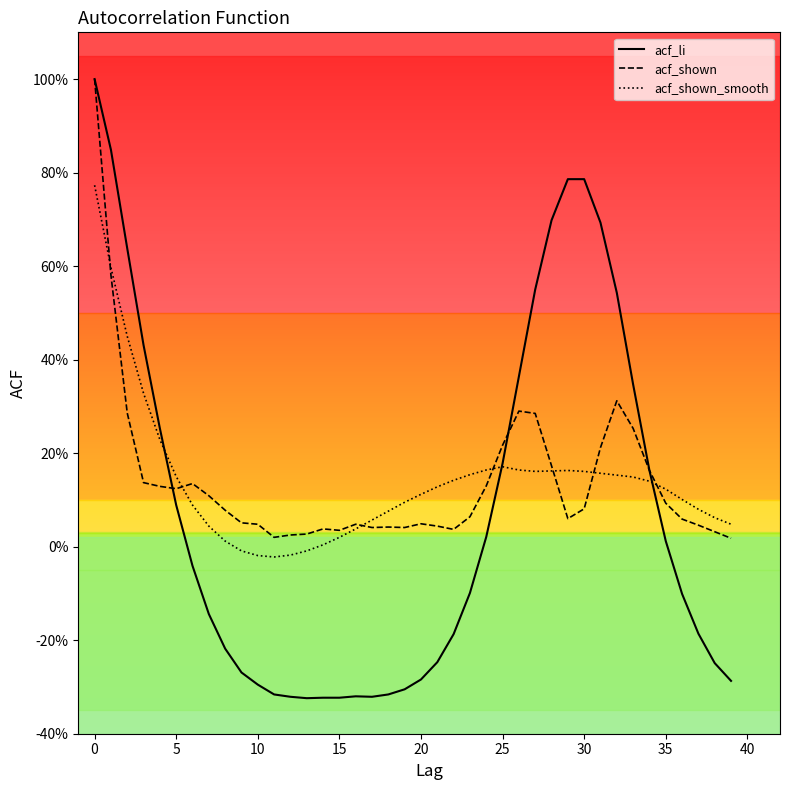

What is the difference between the maximum and minimum values in the acf_shown series?

1.0